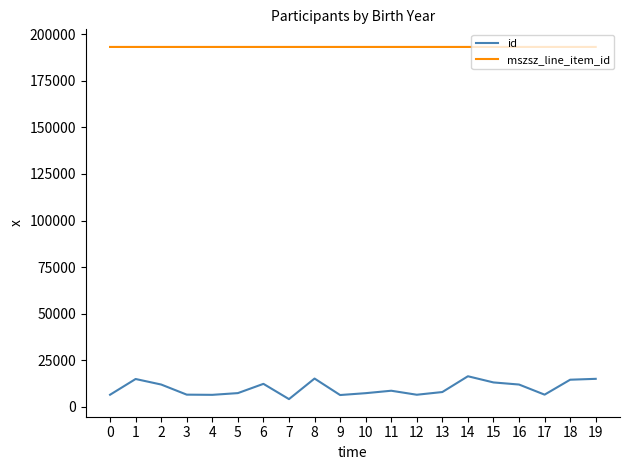

The value of mszsz_line_item_id at 4 is 255317. True or false?

False